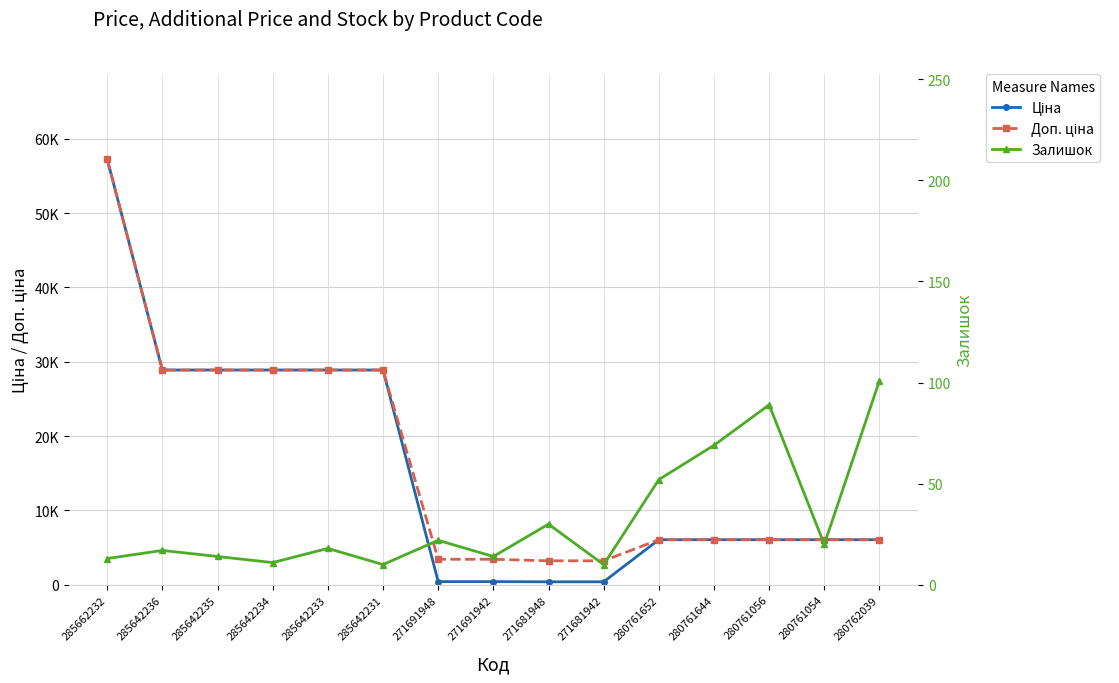

What is the difference between the maximum and second lowest values in the Ціна series?

56831.9